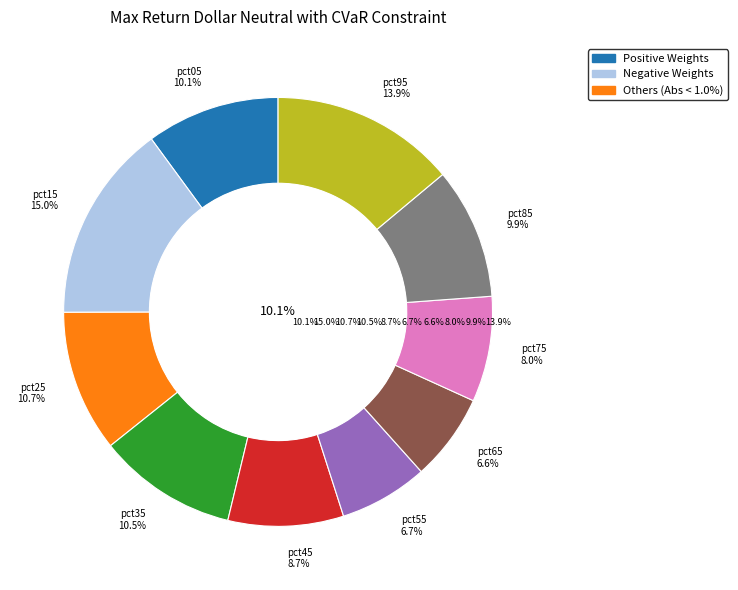

What portion of the pie excludes pct65?

93.4%